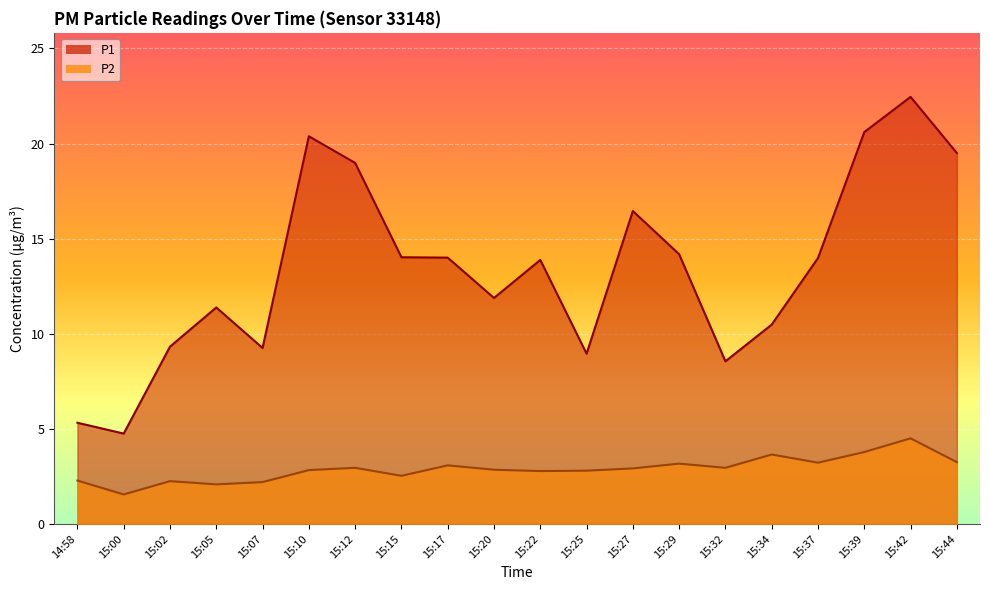

True or false: P2 and P1 intersect in this chart.

False